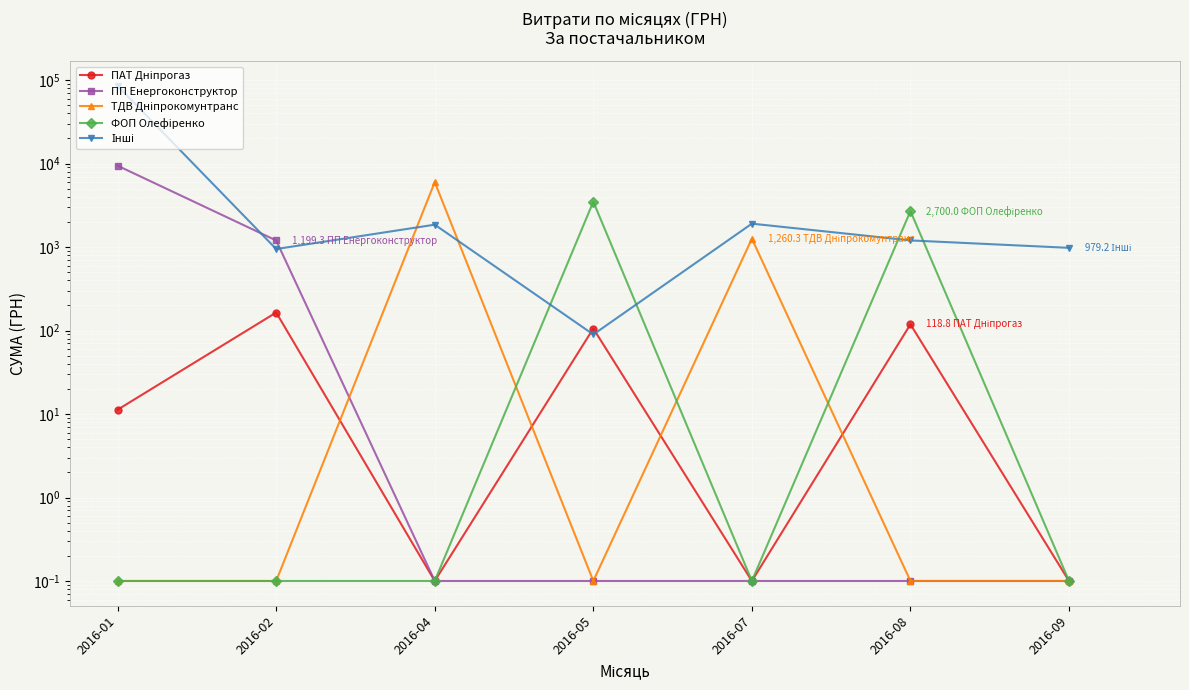

What is the approximate value of ТДВ Дніпрокомунтранс at 2016-05?

0.1